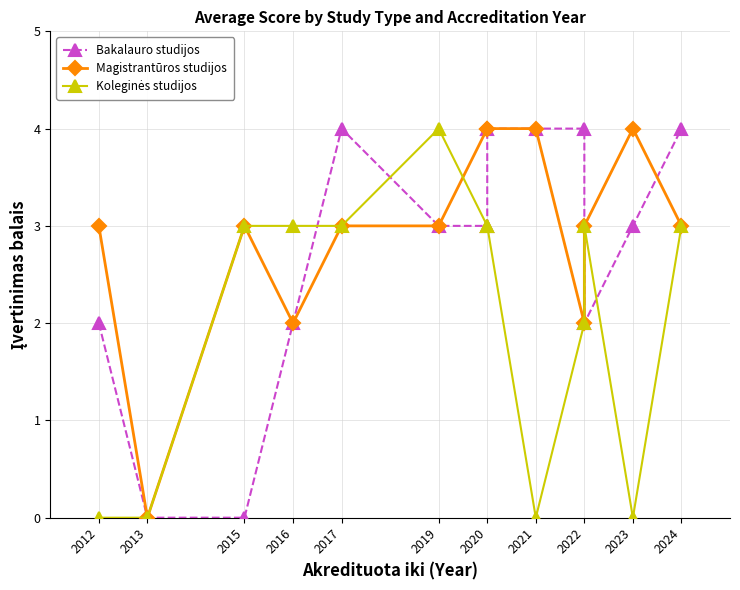

Between 2013 and 2015, which series saw the biggest shift?

Magistrantūros studijos